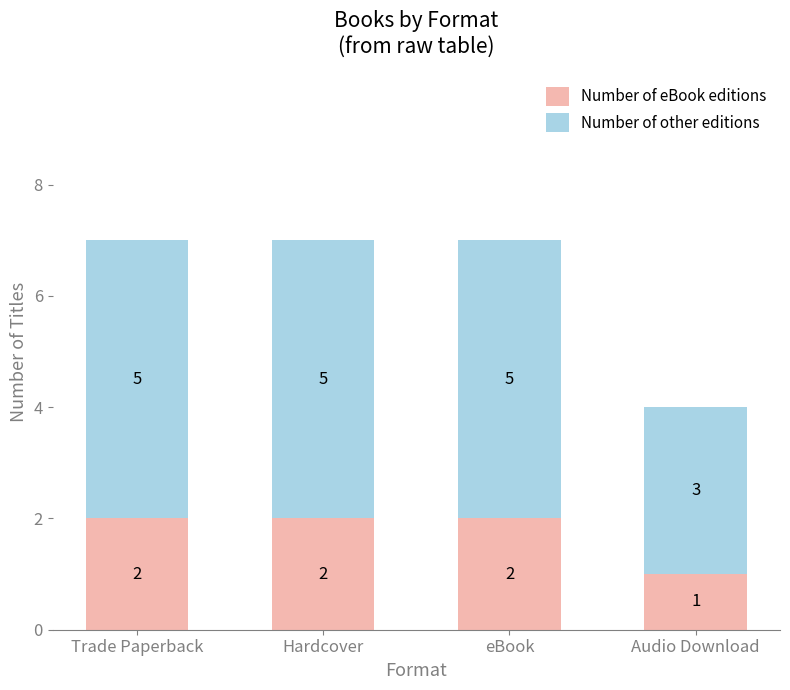

What is the sum of the Number of eBook editions values at Audio Download and Hardcover?

3